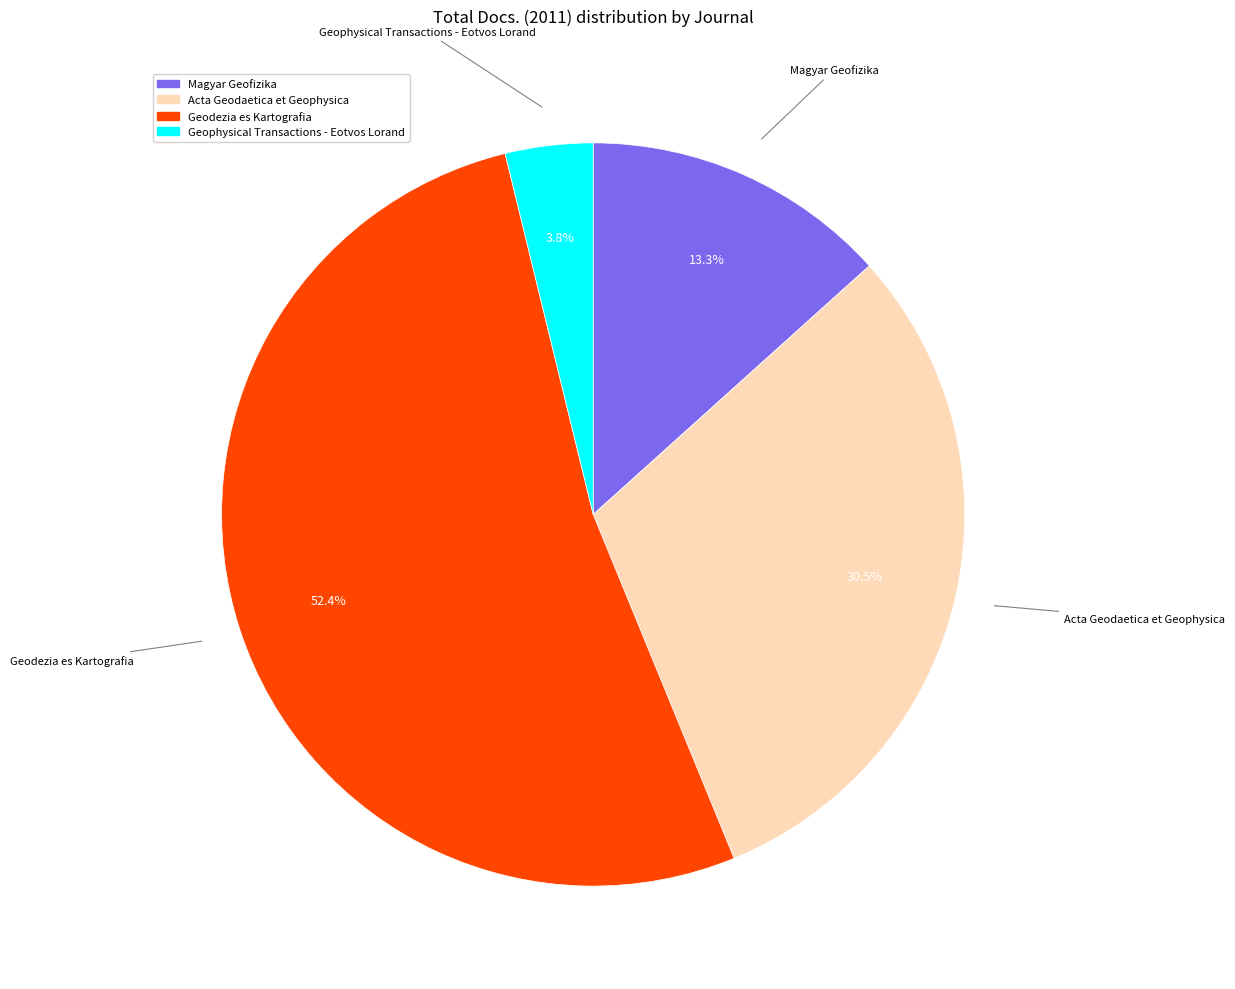

True or false: Acta Geodaetica et Geophysica accounts for 25% of the total.

False